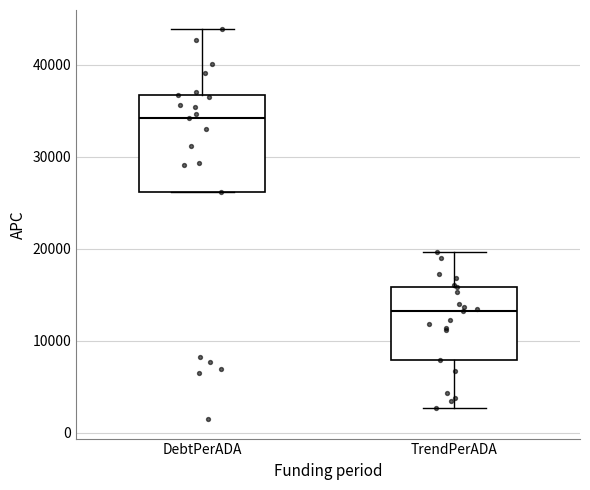

Reading left to right, read every box against the y-axis: the position of its median line, the range the box covers, and the ends of its whiskers. The values are not printed on the chart, so give them approximately, as read against the axis.

DebtPerADA: median 34000, box 26000 to 37000, whiskers 26000 to 44000
TrendPerADA: median 13000, box 8000 to 16000, whiskers 3000 to 20000